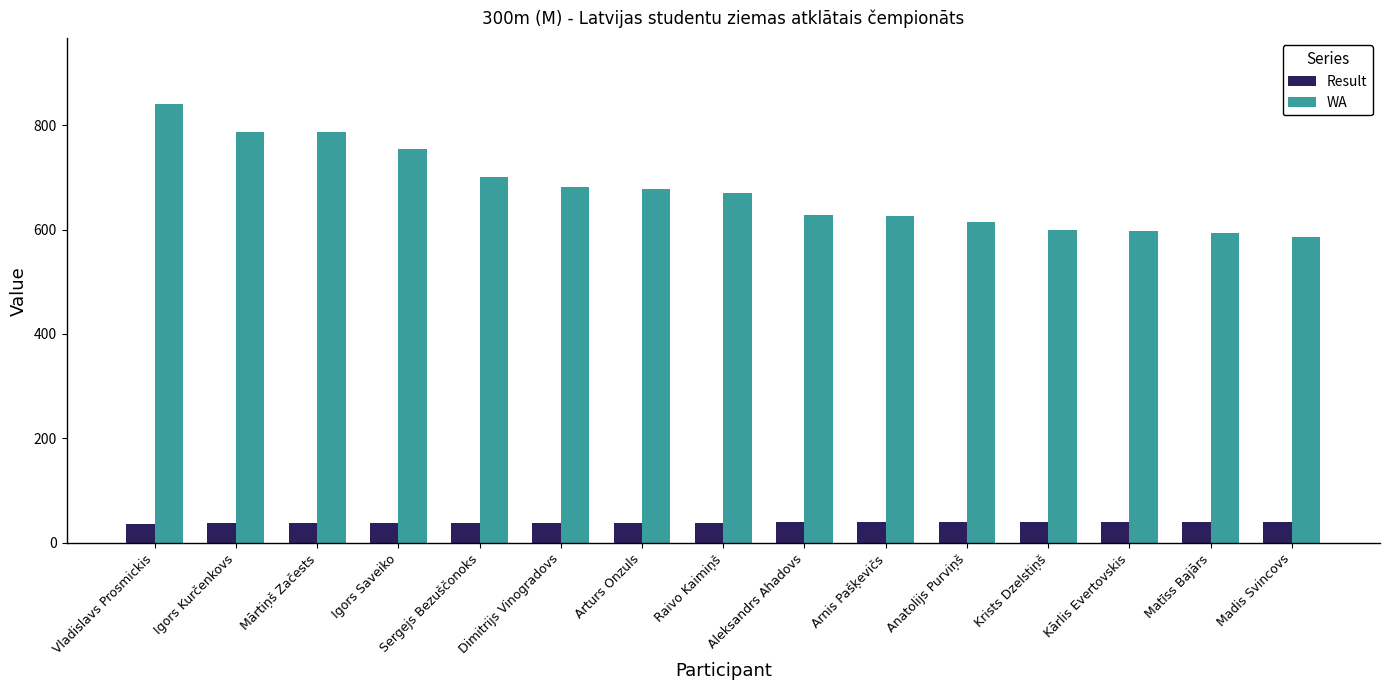

Which series changed the most between Aleksandrs Ahadovs and Matīss Bajārs?

WA